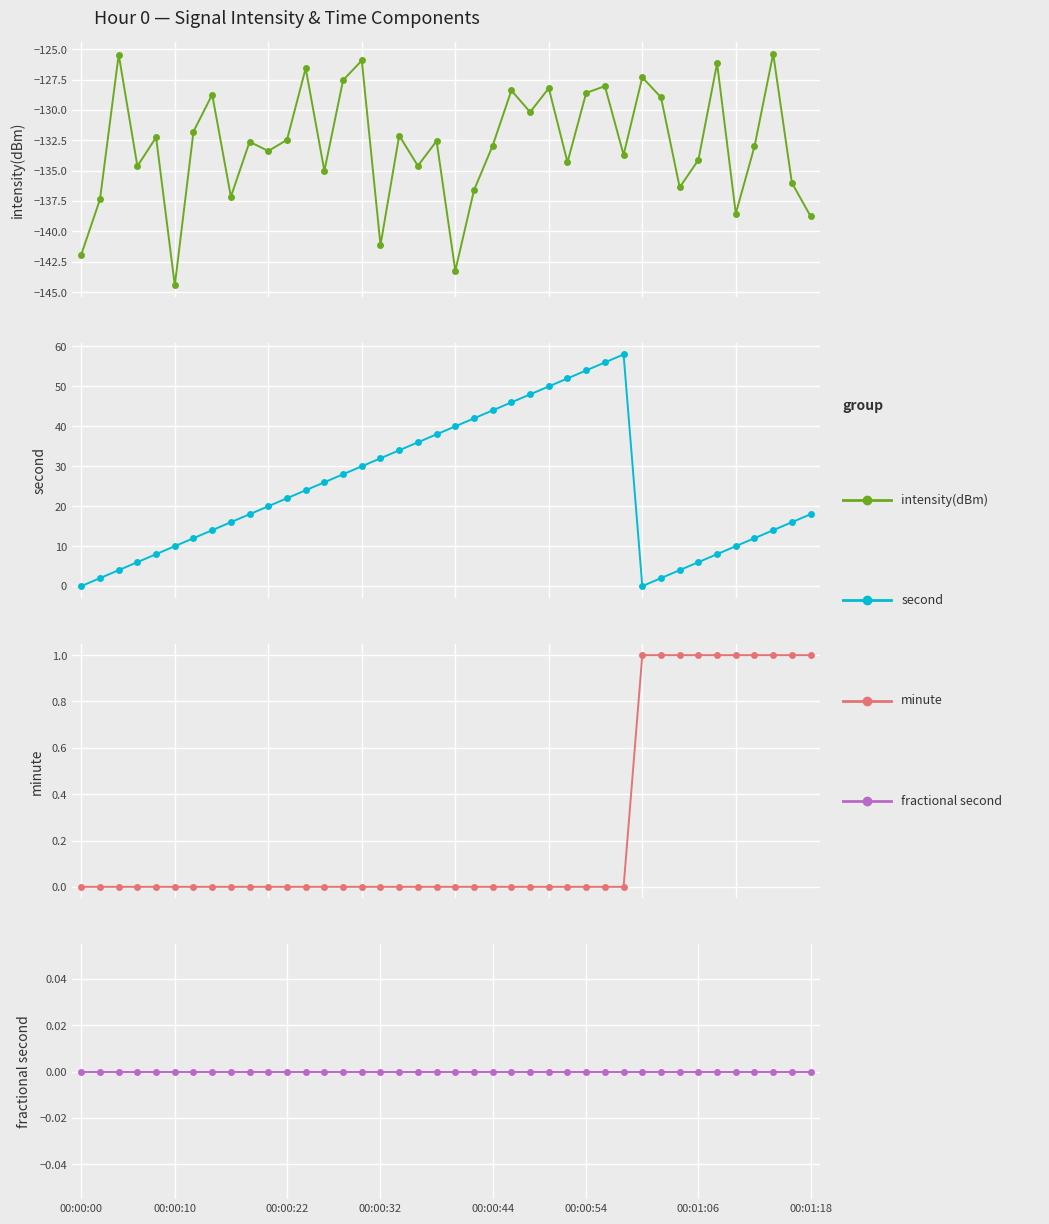

What is the greatest value displayed?

58.0